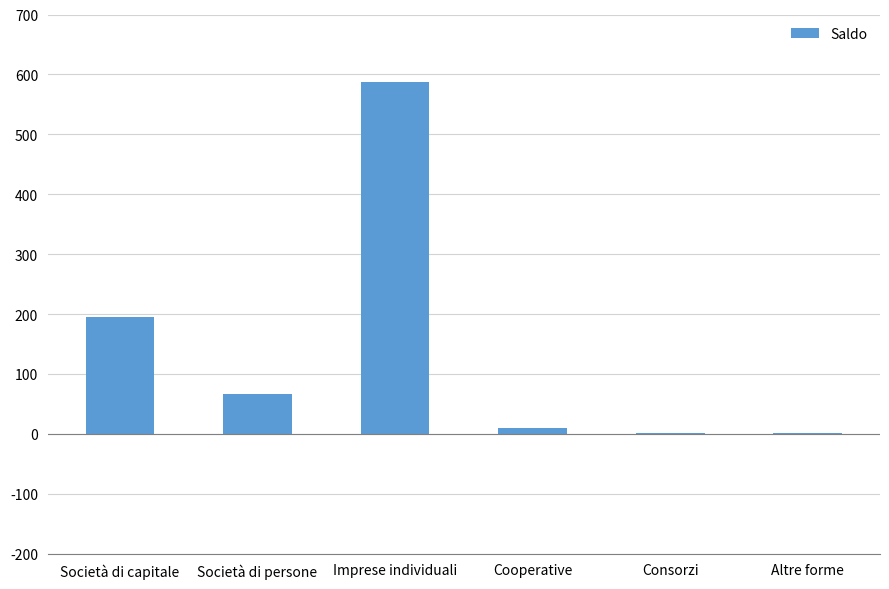

Is it true that the value at Altre forme is 1?

True